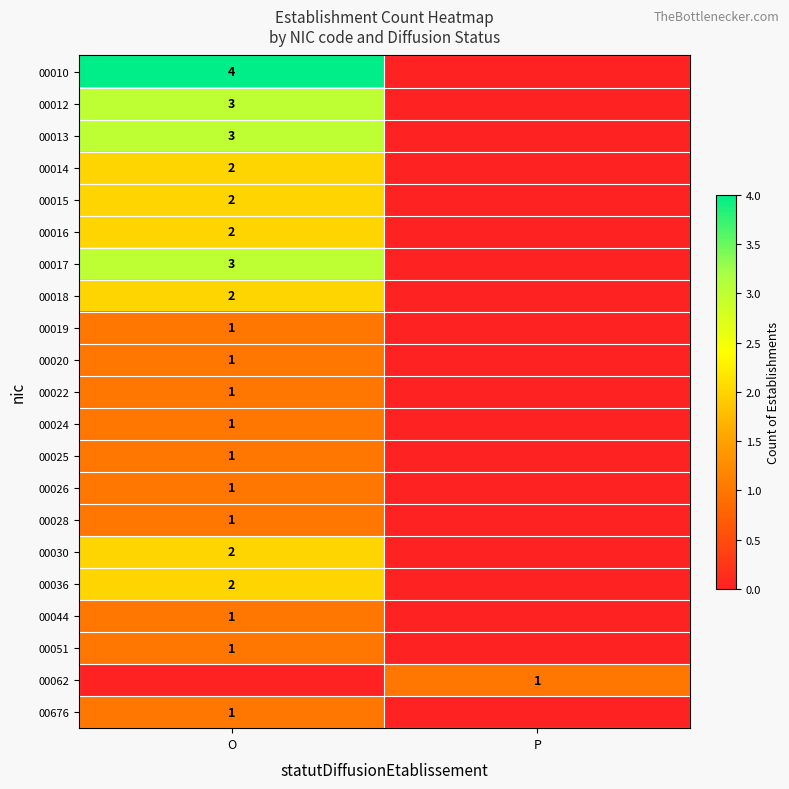

Between P and O, which is larger?

O